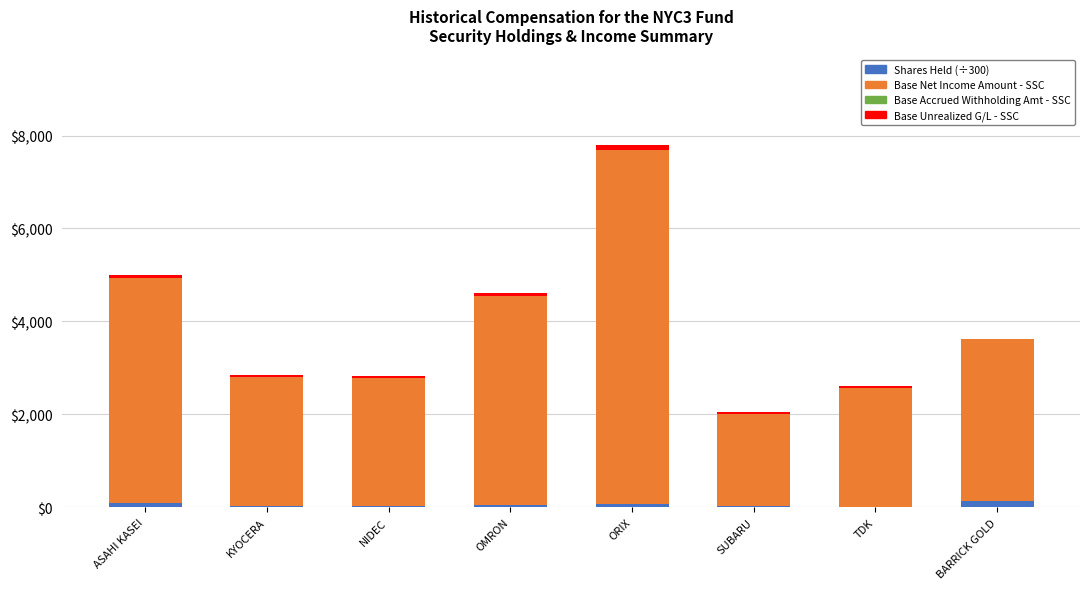

At which category is the sum across all series the highest?

ORIX